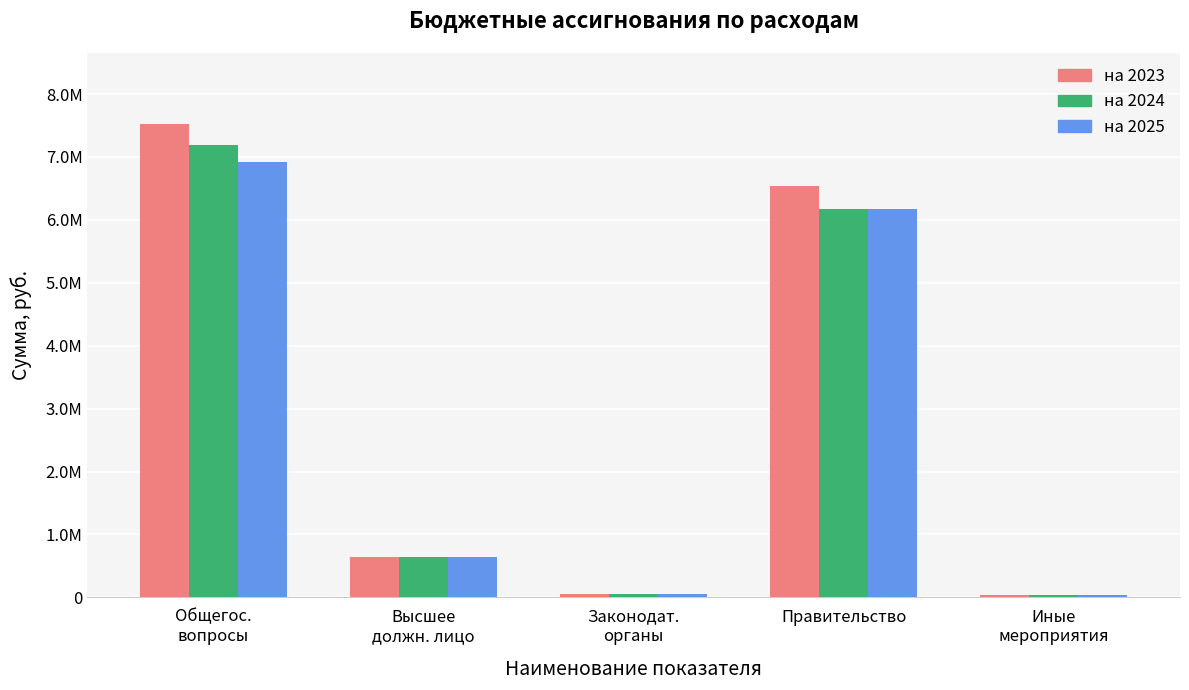

What is the total value across all series at Правительство?

18886976.0